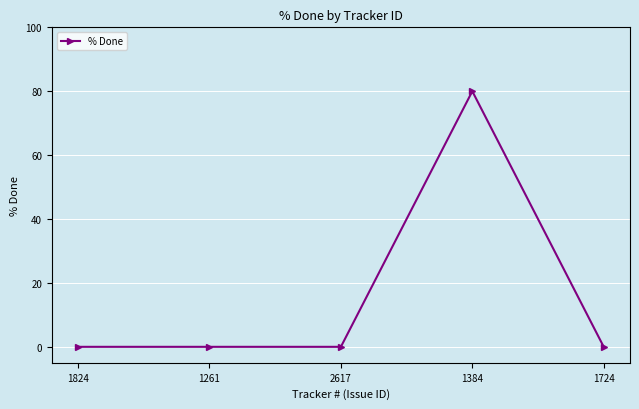

What is the sum of all values?

80